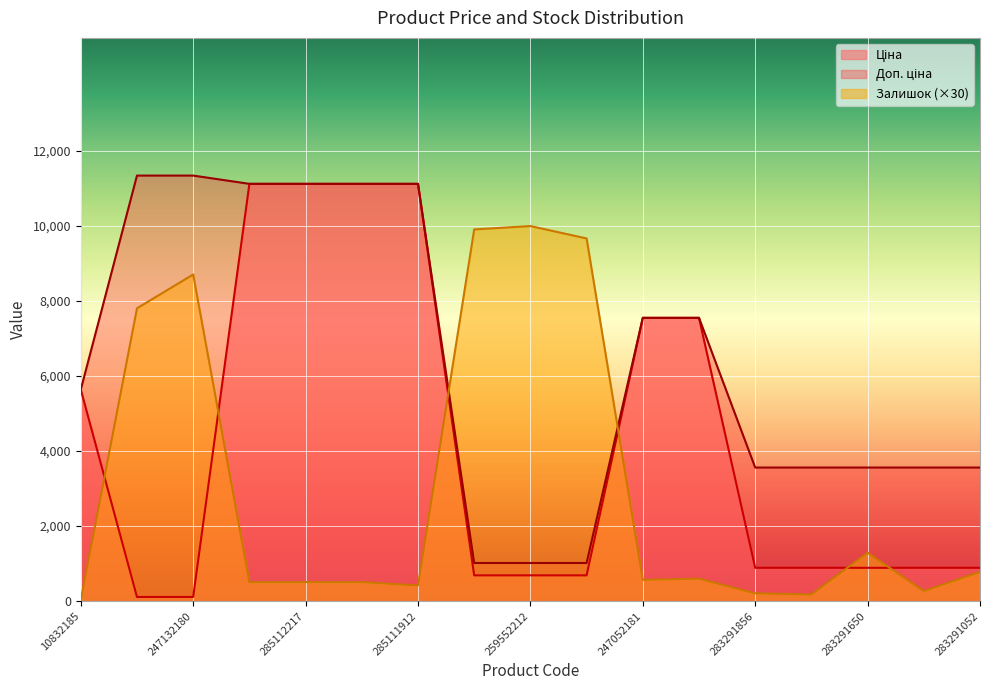

What is the difference between the highest and lowest values at 285112220?

10603.6